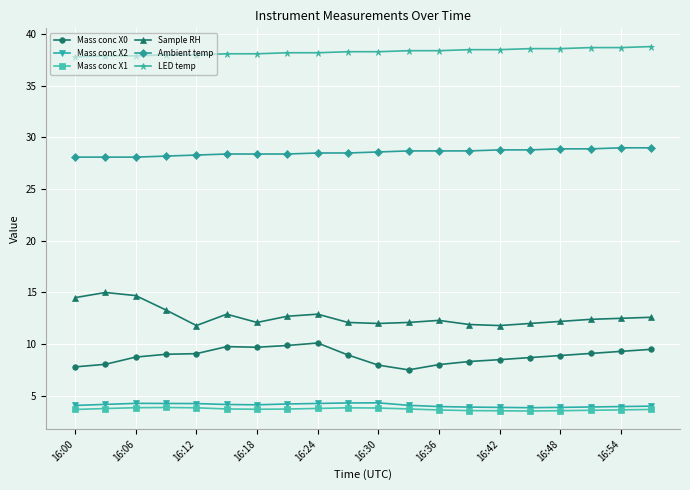

Which series has the largest total across all categories?

LED temp